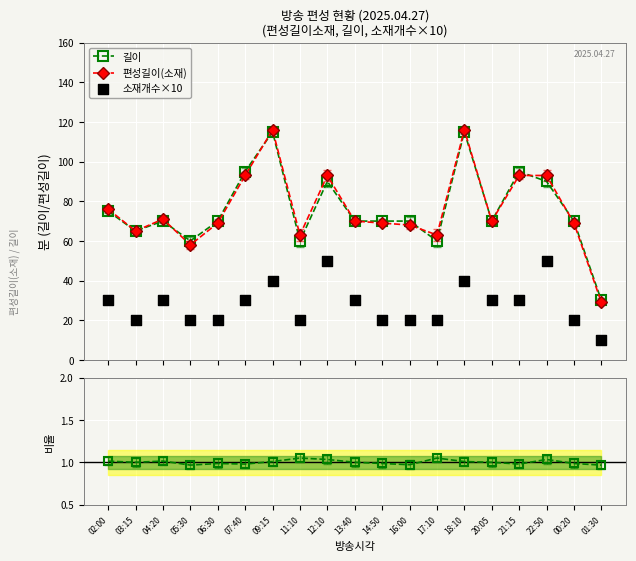

At how many categories does at least one series exceed 73?

7